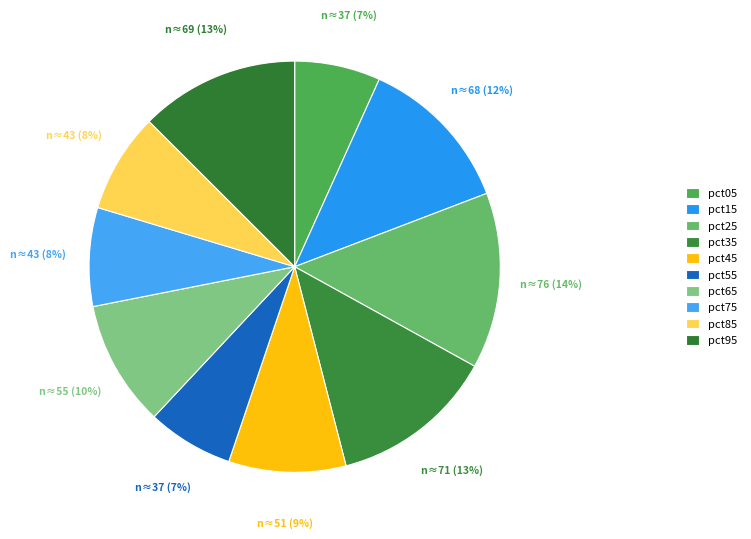

How many slices are in this pie chart?

10